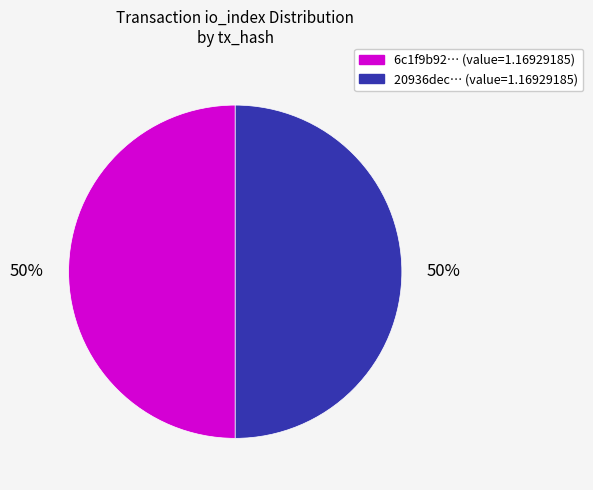

Combined, do 6c1f9b92… (value=1.16929185) and 20936dec… (value=1.16929185) account for over 50%?

Yes